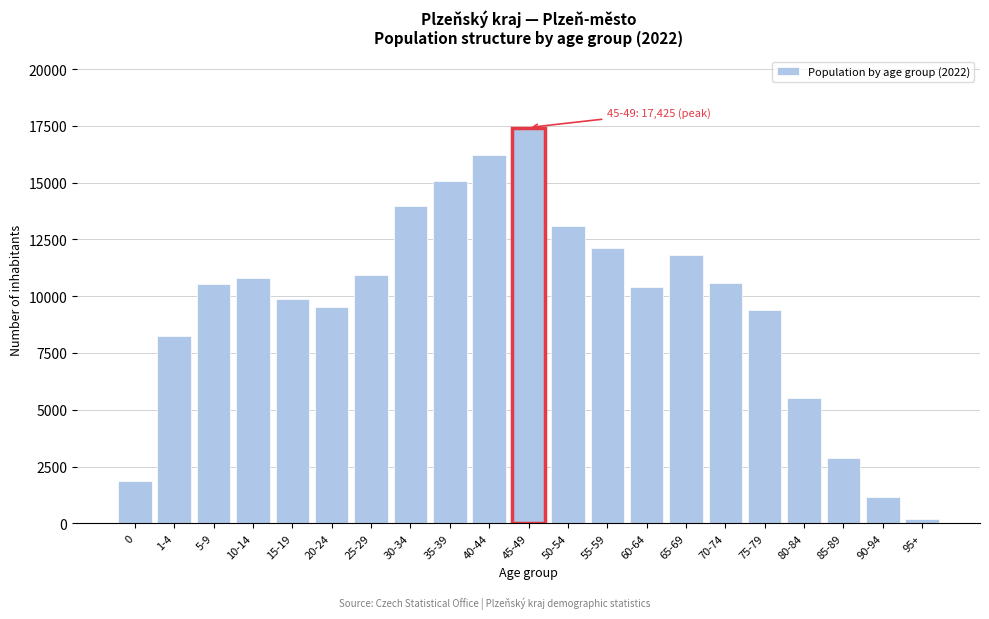

Is it true that the value at 35-39 is 15070?

True